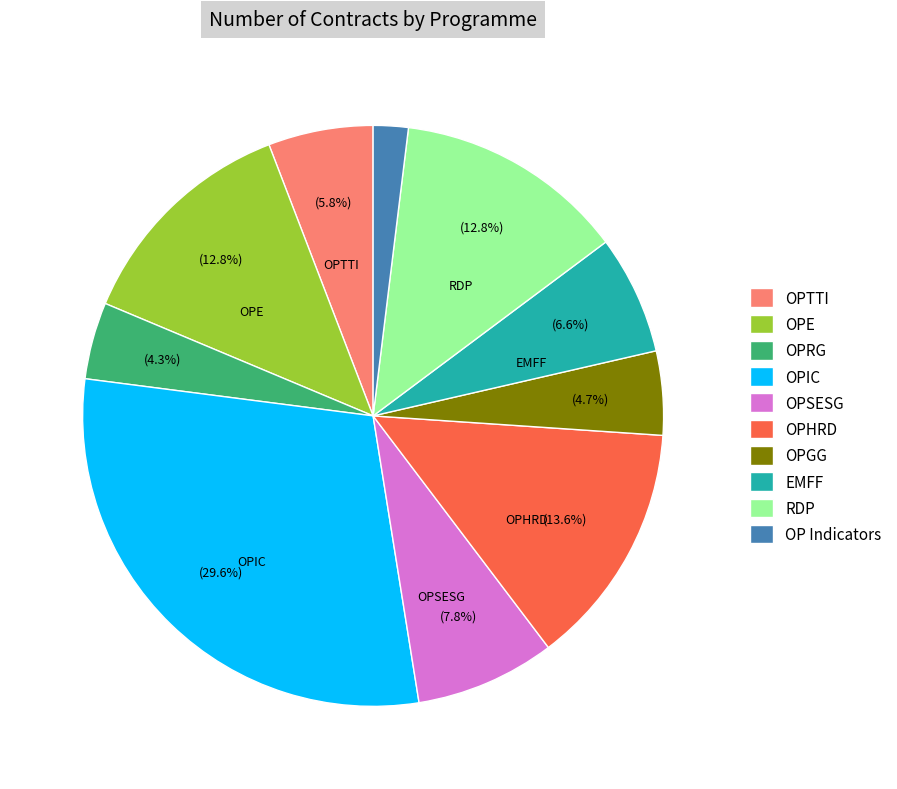

To the nearest percent, what is the average slice percentage?

10%